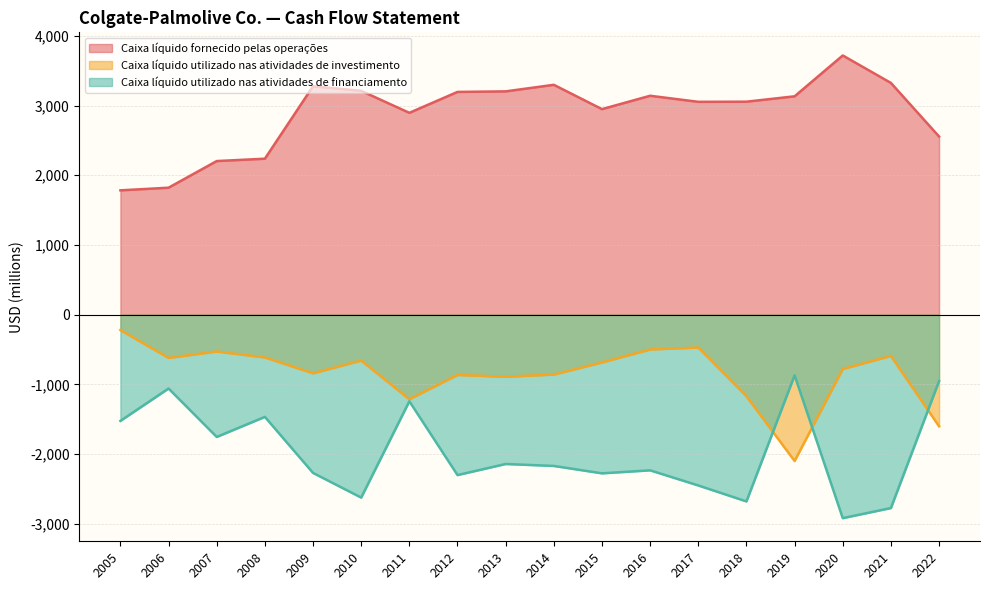

What is the difference between the Caixa líquido utilizado nas atividades de investimento values at 2020 and 2022?

822